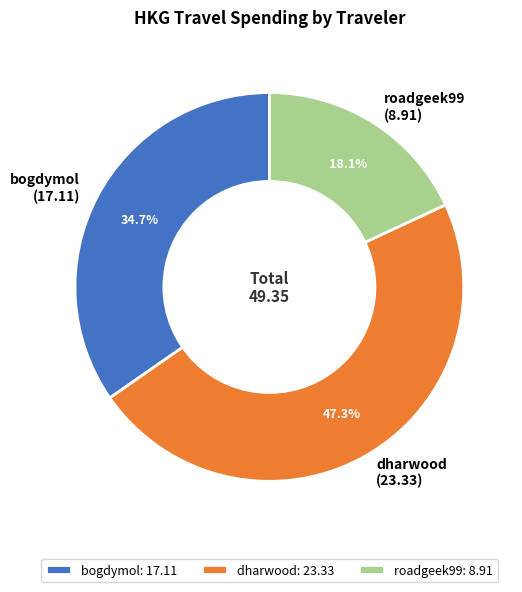

What is the largest slice in the pie chart?

dharwood